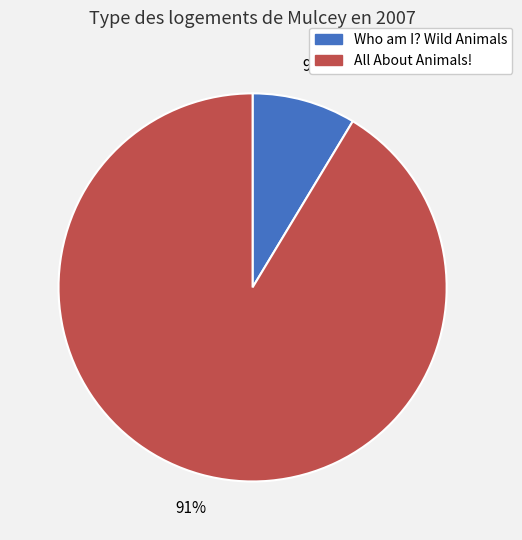

Approximately how many times larger is the value at Who am I? Wild Animals compared to All About Animals!?

0.1